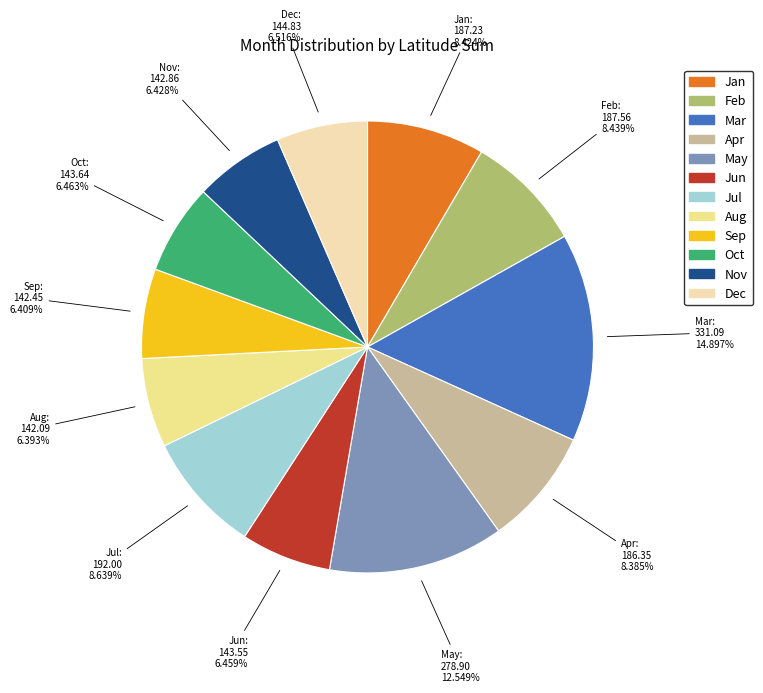

To the nearest percent, what is the difference between the largest and smallest slice percentages?

9%